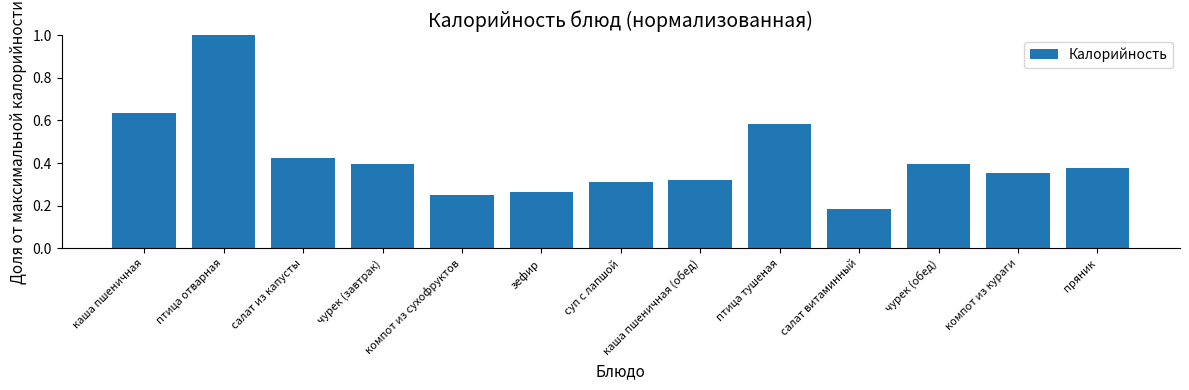

The value at суп с лапшой is 0.5. True or false?

False